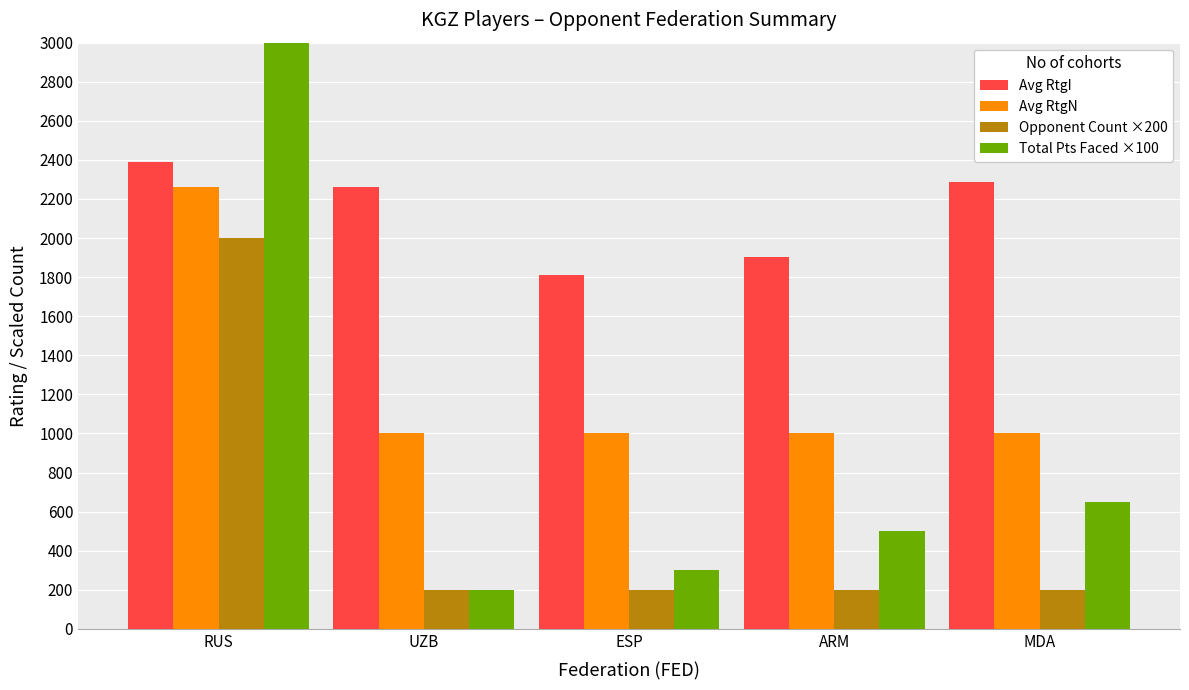

Reading left to right, what are all the values shown in this chart?

Avg RtgI: RUS=2391	UZB=2259	ESP=1809	ARM=1901	MDA=2285
Avg RtgN: RUS=2262	UZB=1000	ESP=1000	ARM=1000	MDA=1000
Opponent Count ×200: RUS=2000	UZB=200	ESP=200	ARM=200	MDA=200
Total Pts Faced ×100: RUS=4650	UZB=200	ESP=300	ARM=500	MDA=650